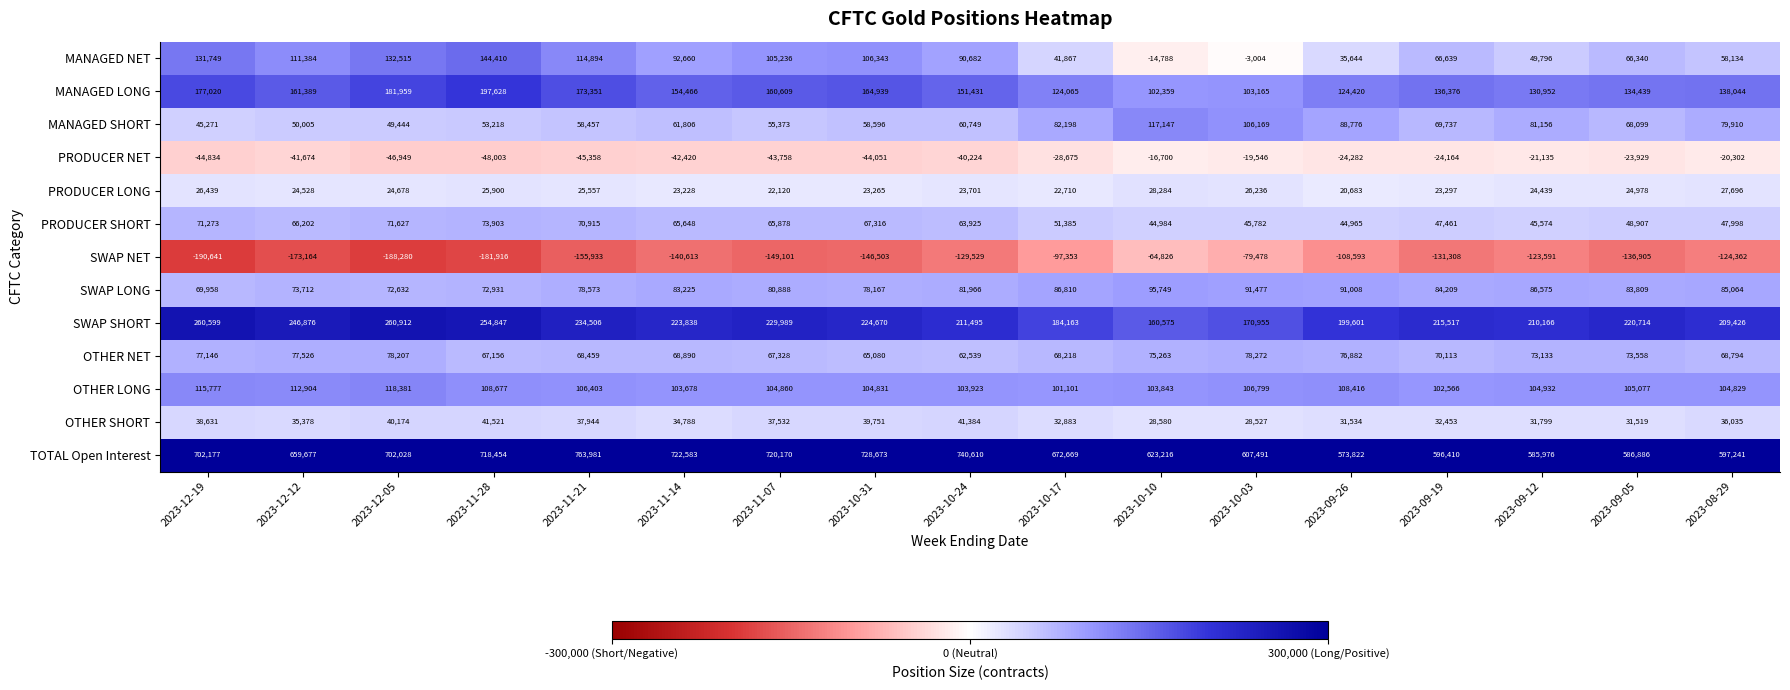

Count the number of data series in this chart.

13